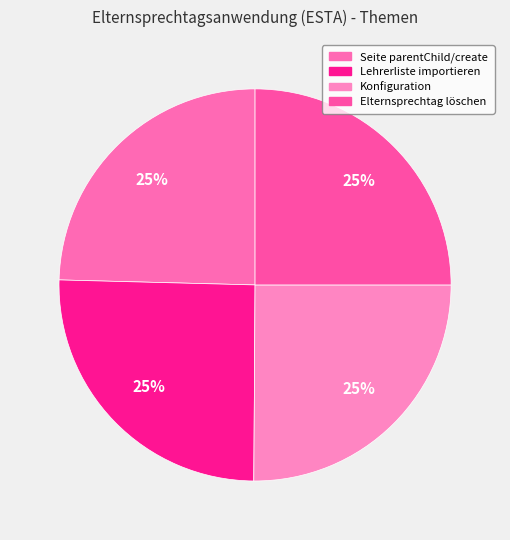

Does Seite parentChild/create represent more than half of the total?

No